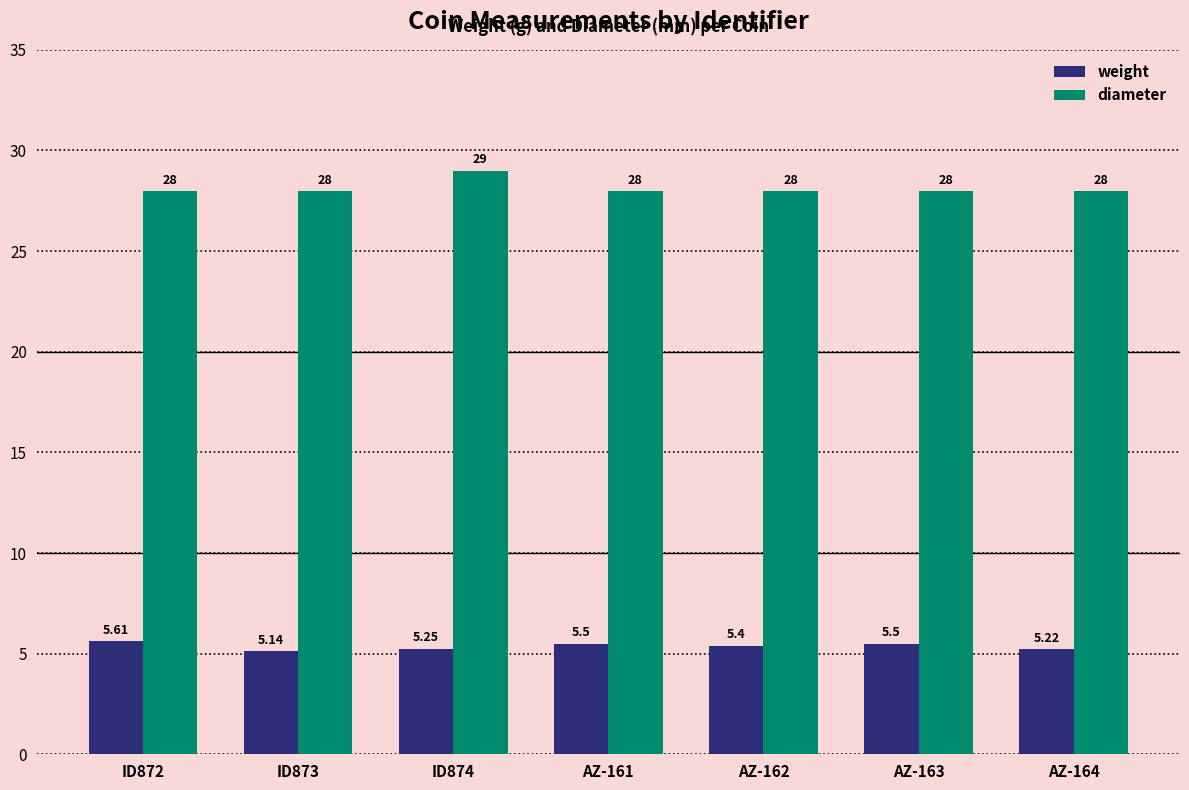

True or false: weight has a value of 5.5 at AZ-163.

True